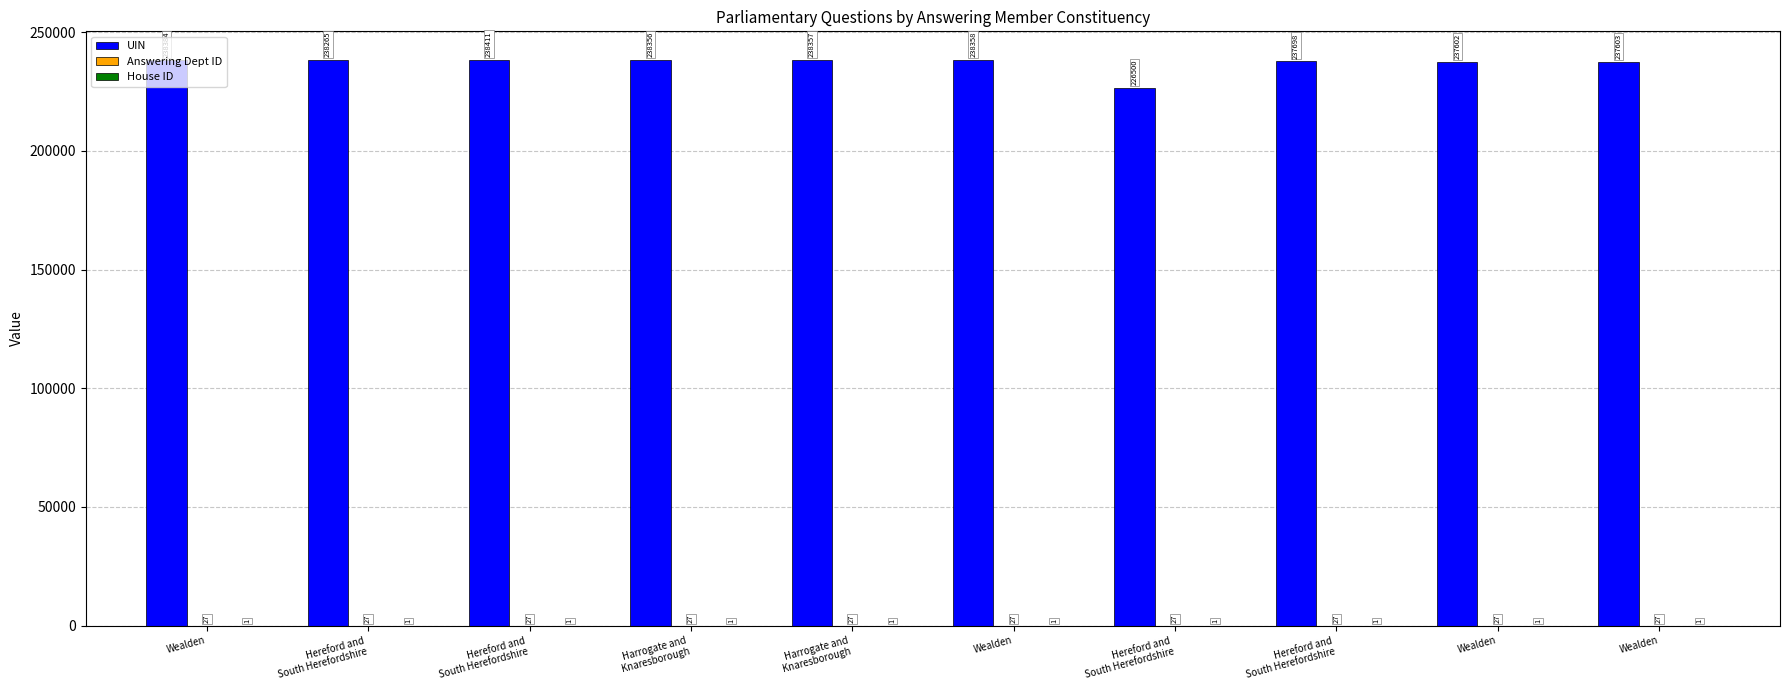

The value of Answering Dept ID at Wealden is 47. True or false?

False